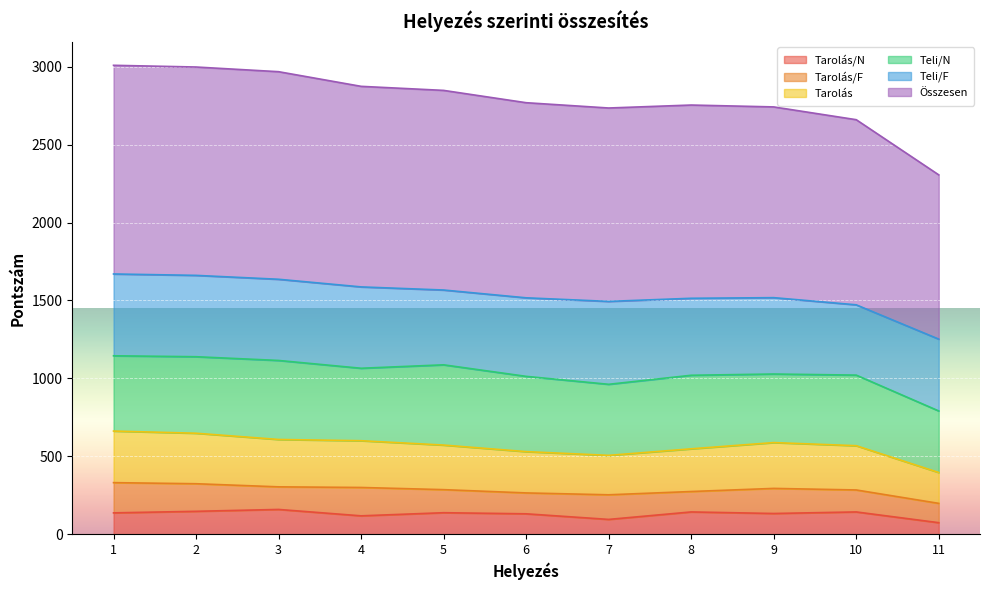

Which series changed the most between 4 and 9?

Összesen